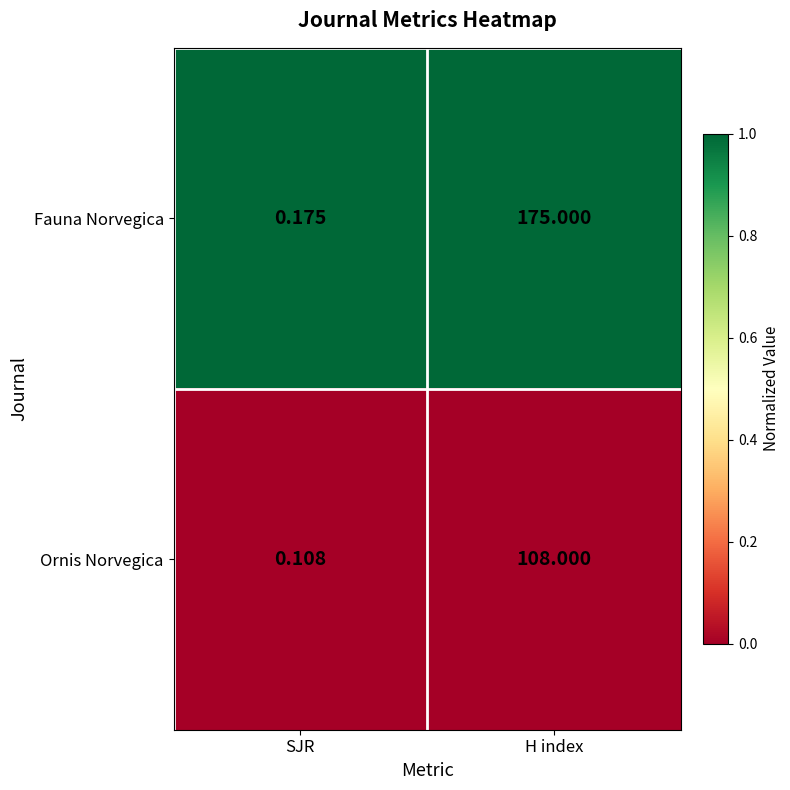

Which label corresponds to the smallest value in the chart?

SJR